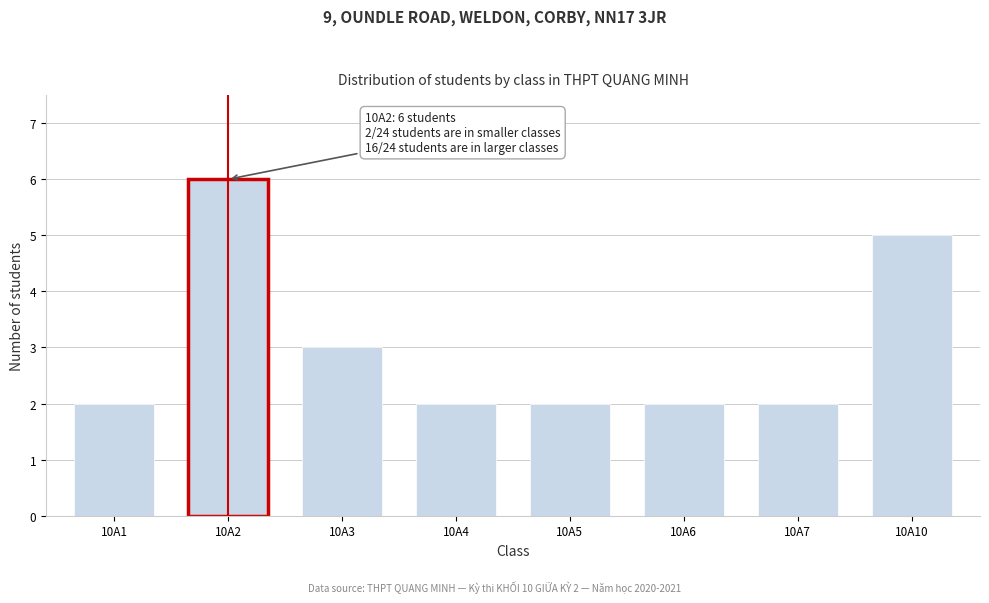

Reading left to right, transcribe all the data shown in this chart.

10A1=2	10A2=6	10A3=3	10A4=2	10A5=2	10A6=2	10A7=2	10A10=5